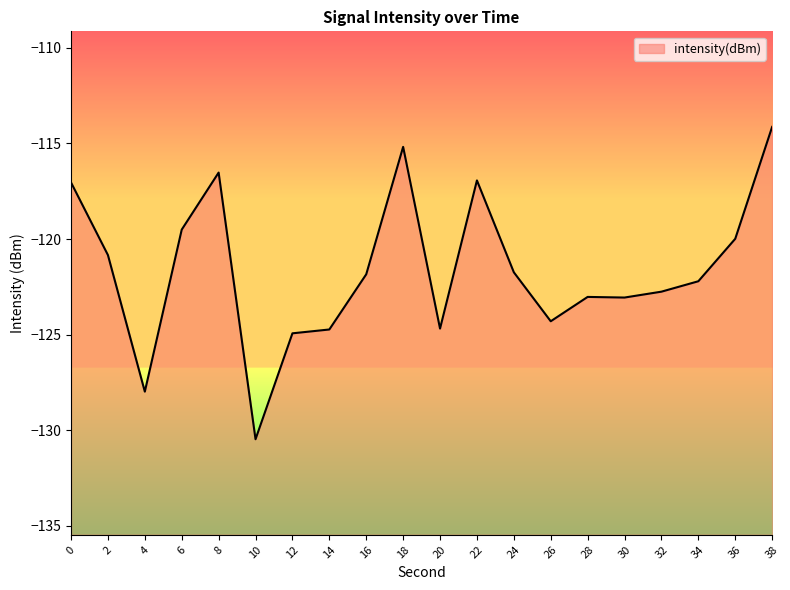

Which has a higher value, 22 or 38?

38